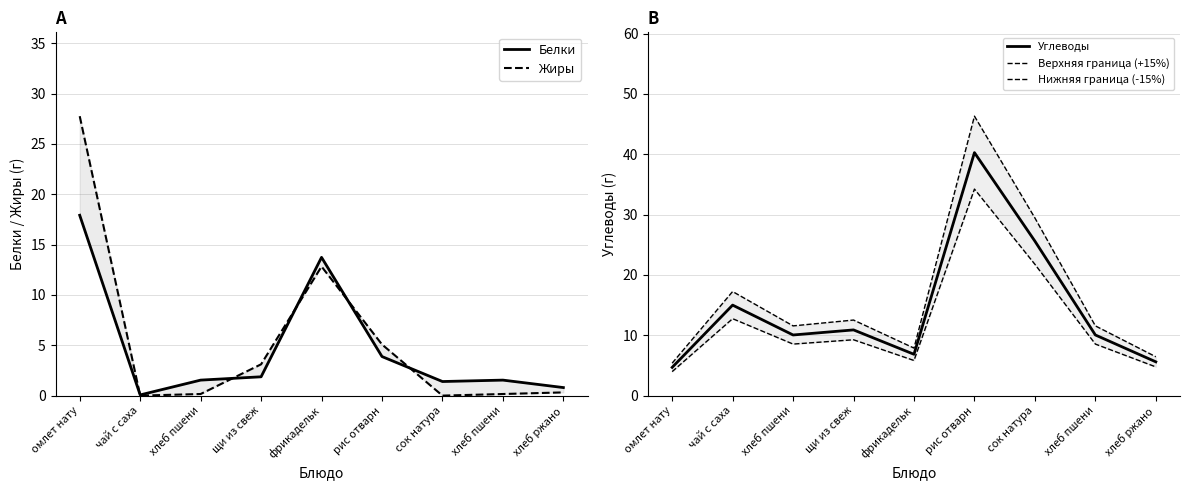

Reading right to left, extract all data points from this chart.

Белки: хлеб ржано=0.8	хлеб пшени=1.5	сок натура=1.4	рис отварн=3.9	фрикадельк=13.7	щи из свеж=1.9	хлеб пшени=1.5	чай с саха=0.1	омлет нату=17.9
Жиры: хлеб ржано=0.3	хлеб пшени=0.2	сок натура=0.0	рис отварн=5.1	фрикадельк=12.8	щи из свеж=3.1	хлеб пшени=0.2	чай с саха=0.0	омлет нату=27.8
Углеводы: хлеб ржано=5.6	хлеб пшени=10.1	сок натура=25.6	рис отварн=40.3	фрикадельк=6.8	щи из свеж=10.9	хлеб пшени=10.1	чай с саха=15.0	омлет нату=4.7
Верхняя граница (+15%): хлеб ржано=6.4	хлеб пшени=11.6	сок натура=29.4	рис отварн=46.3	фрикадельк=7.9	щи из свеж=12.5	хлеб пшени=11.6	чай с саха=17.2	омлет нату=5.4
Нижняя граница (-15%): хлеб ржано=4.8	хлеб пшени=8.5	сок натура=21.8	рис отварн=34.2	фрикадельк=5.8	щи из свеж=9.3	хлеб пшени=8.5	чай с саха=12.8	омлет нату=4.0